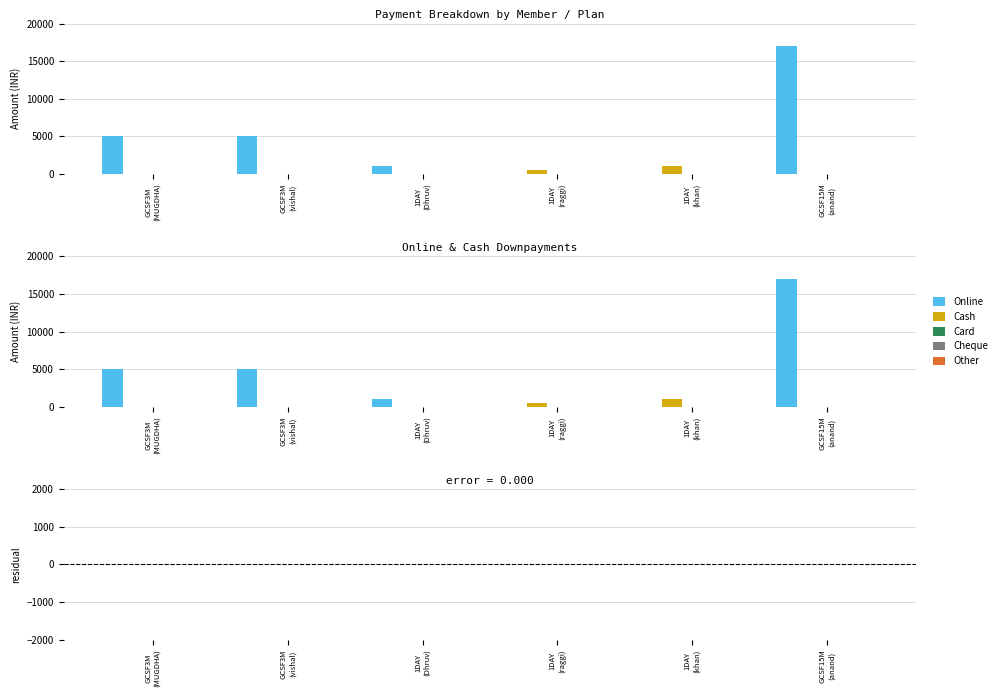

Reading left to right, what are all the values shown in this chart?

Online: 5000	5000	1000	0	0	17000
Cash: 0	0	0	500	1000	0
Card: 0	0	0	0	0	0
Cheque: 0	0	0	0	0	0
Other: 0	0	0	0	0	0